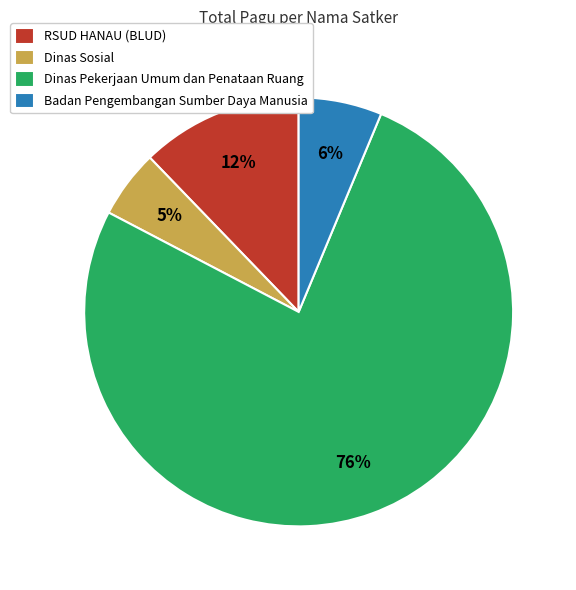

To the nearest percent, what is the average slice percentage?

25%